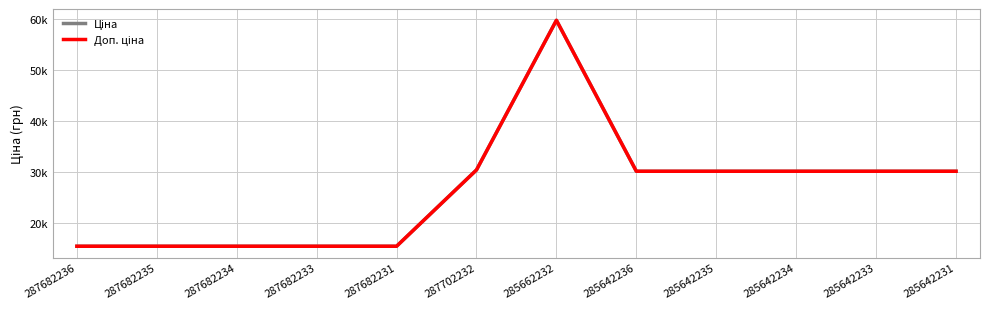

Does the chart have visible grid lines?

Yes